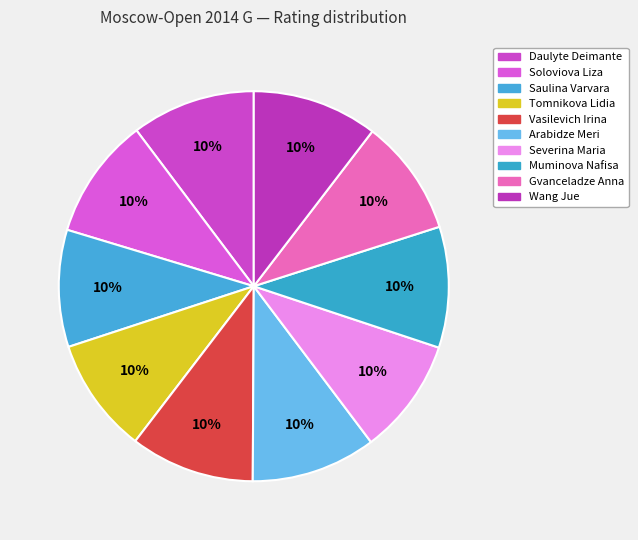

Is there a majority slice in this chart?

No